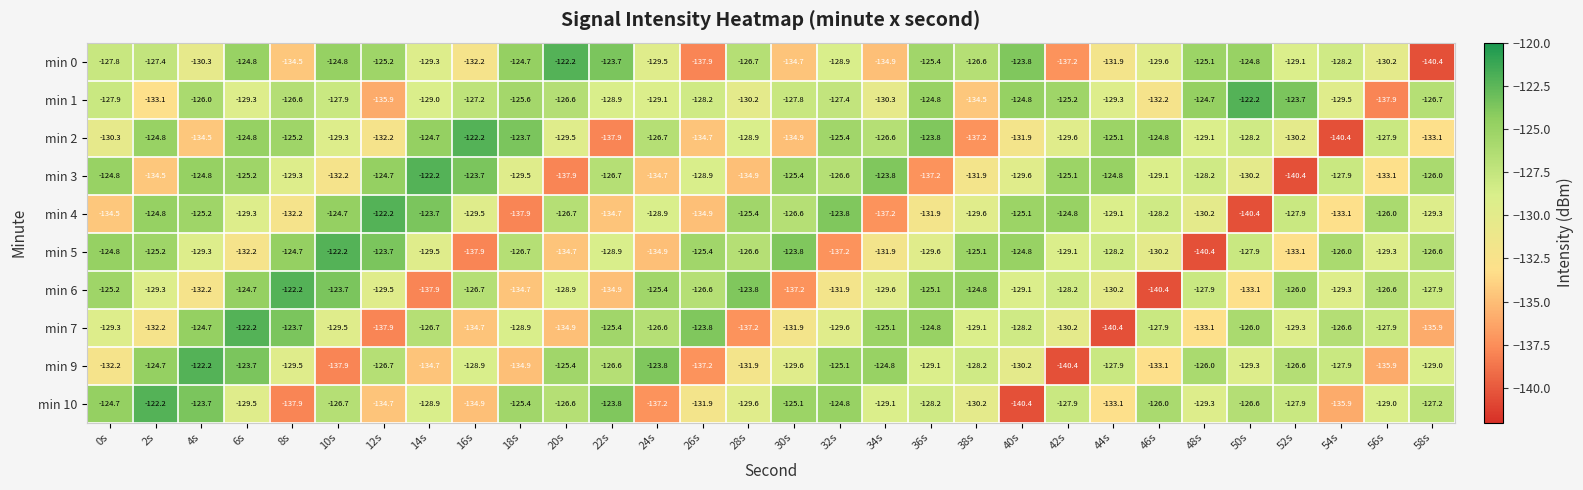

At 28s, list the series in order from largest to smallest.

min 6, min 4, min 5, min 0, min 2, min 10, min 1, min 9, min 3, min 7